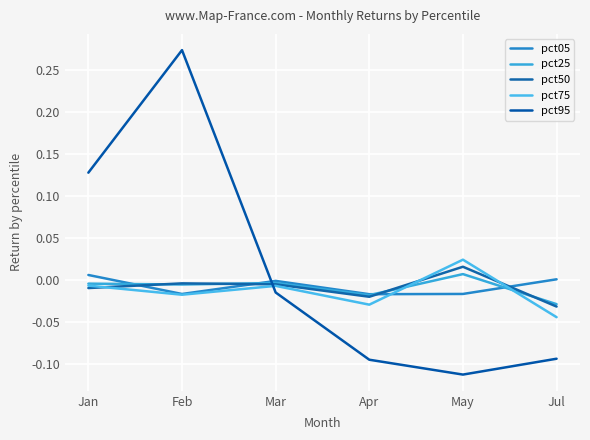

How many positive values does the pct25 series have?

1